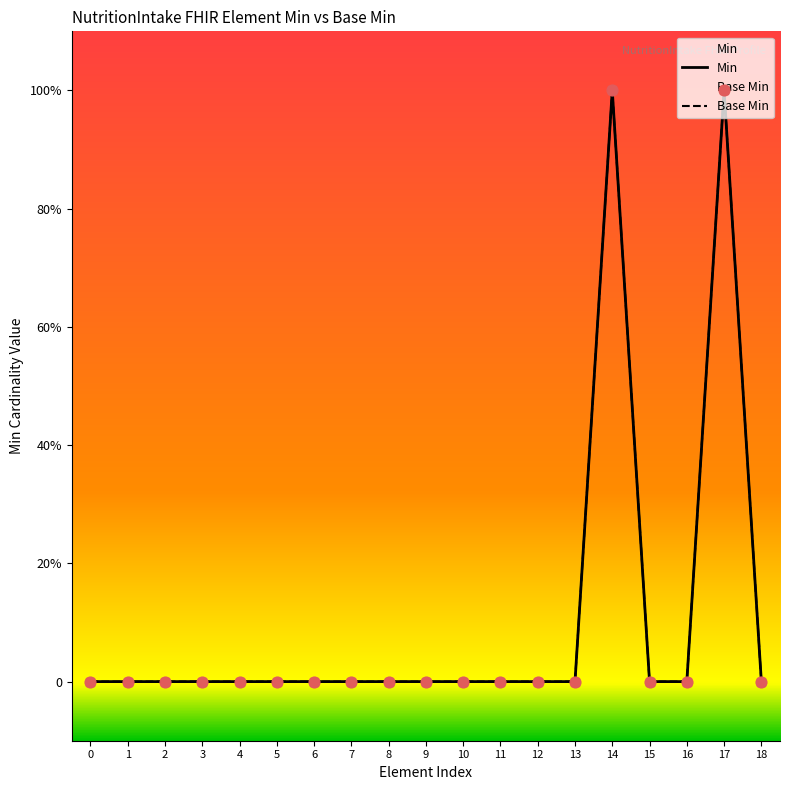

Which series has the widest spread of Y values?

Min